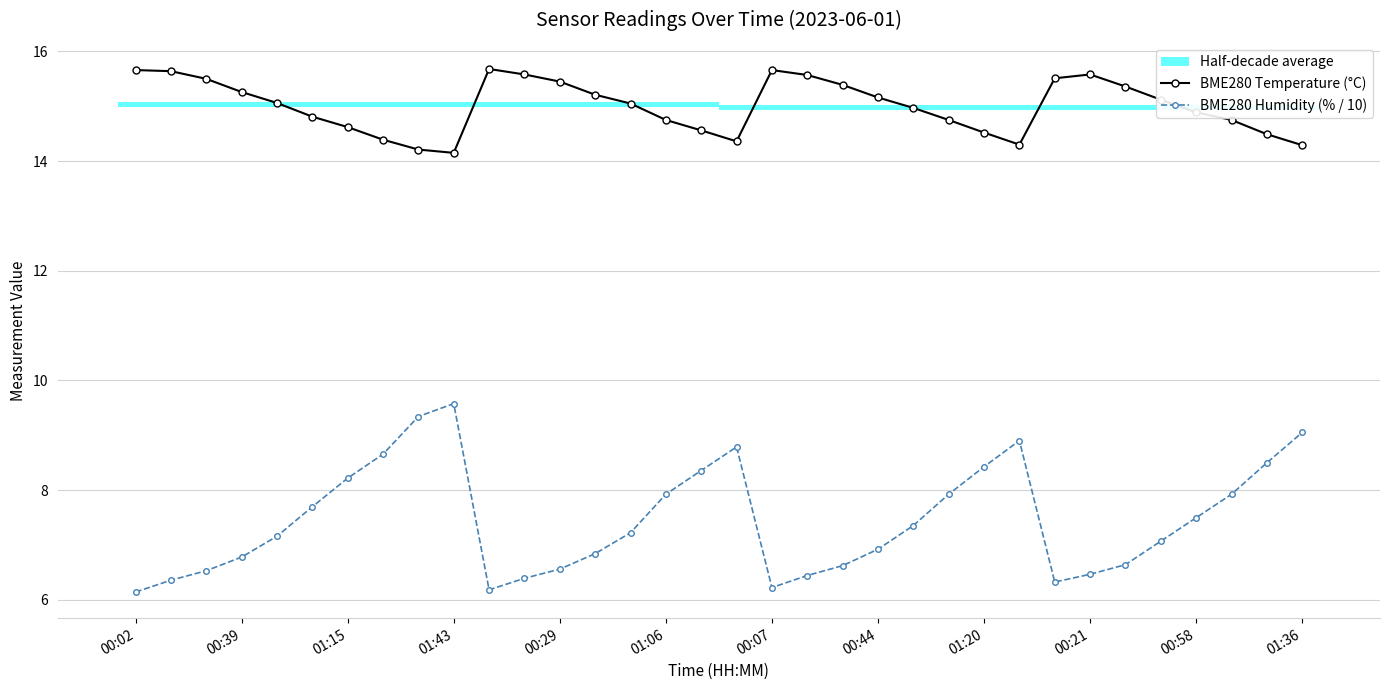

Which series has the largest range (max minus min)?

BME280 Humidity (% / 10)